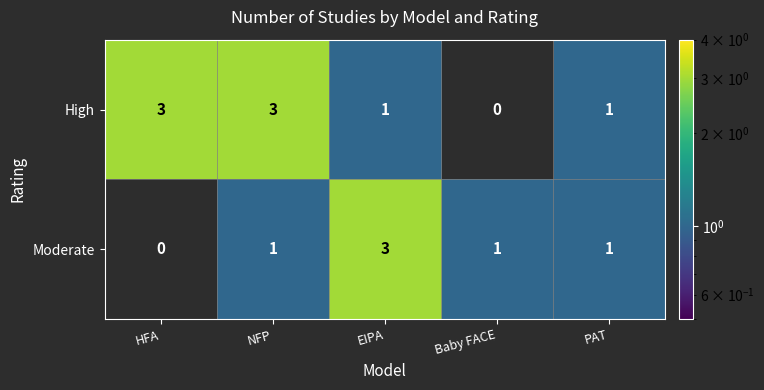

What is the difference between the maximum and minimum values in the Moderate series?

3